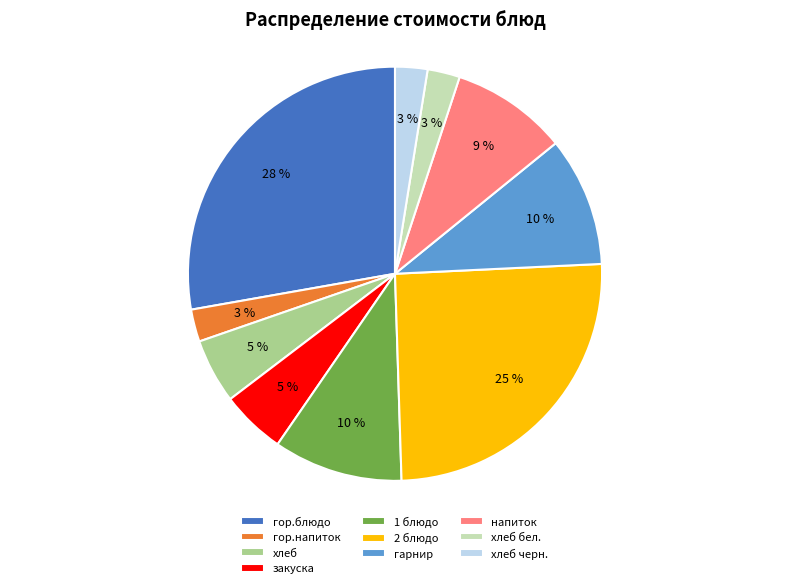

To the nearest percent, what is the difference between the largest and smallest slice percentages?

25%